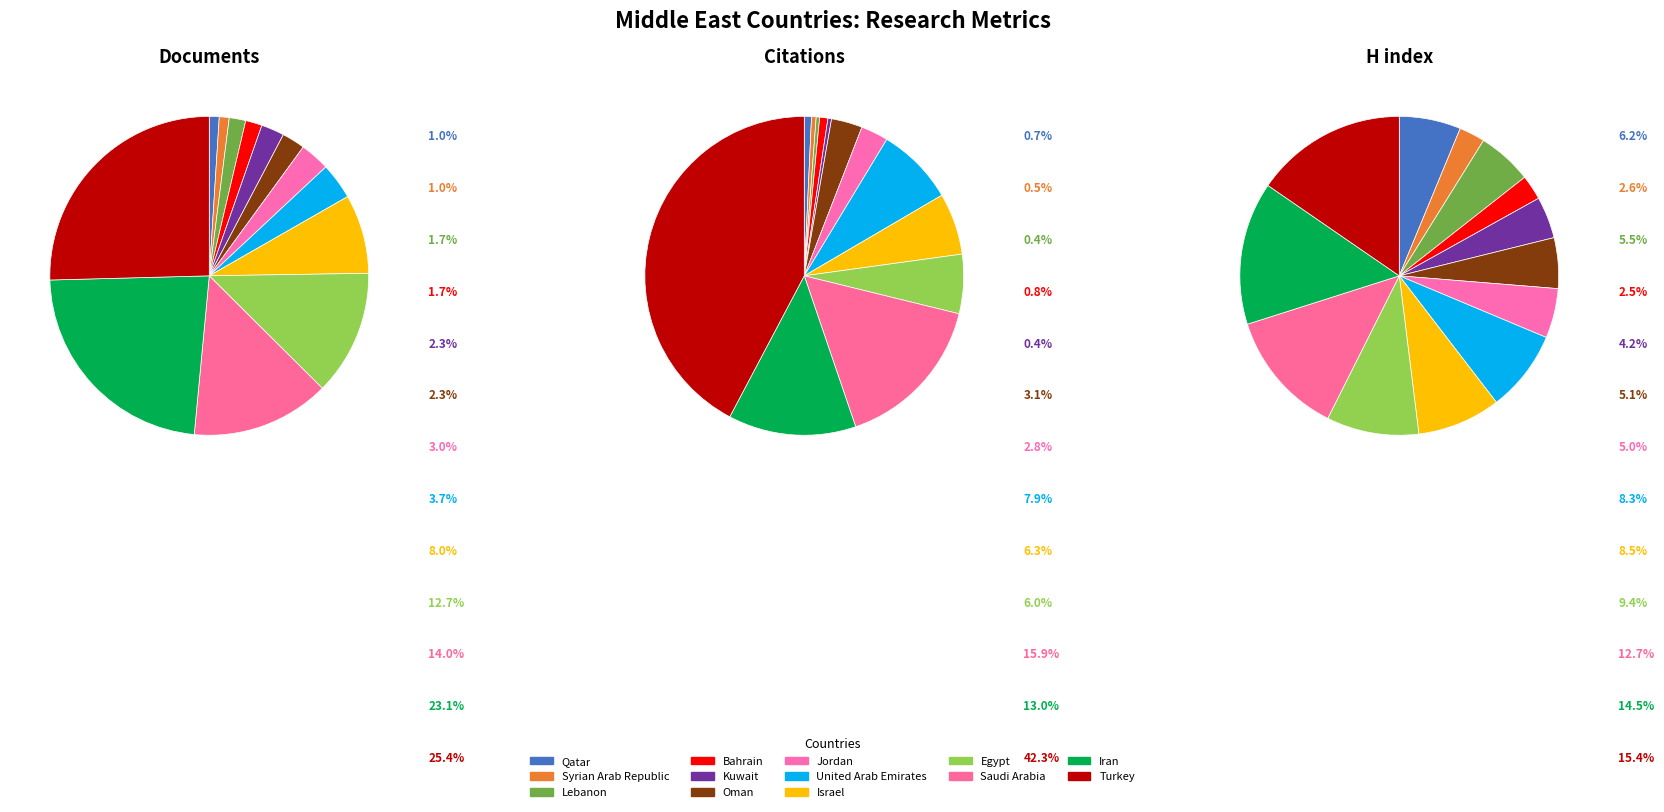

Between Saudi Arabia and Israel, which is larger?

Saudi Arabia